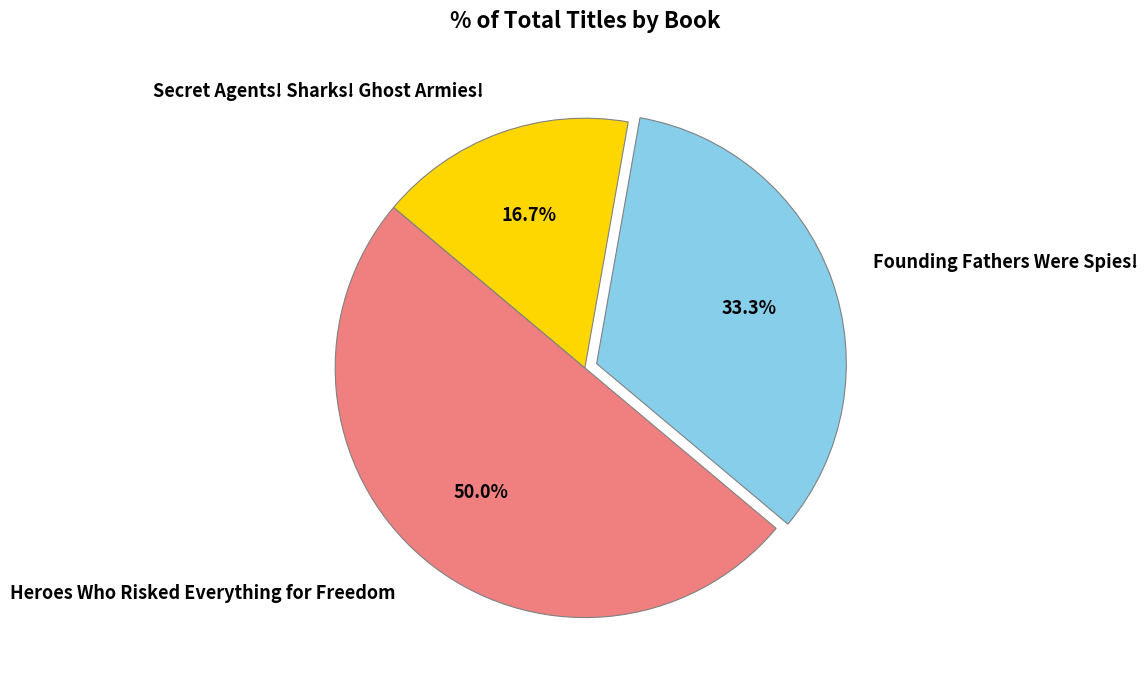

Rank the categories by value from highest to lowest.

Heroes Who Risked Everything for Freedom, Founding Fathers Were Spies!, Secret Agents! Sharks! Ghost Armies!